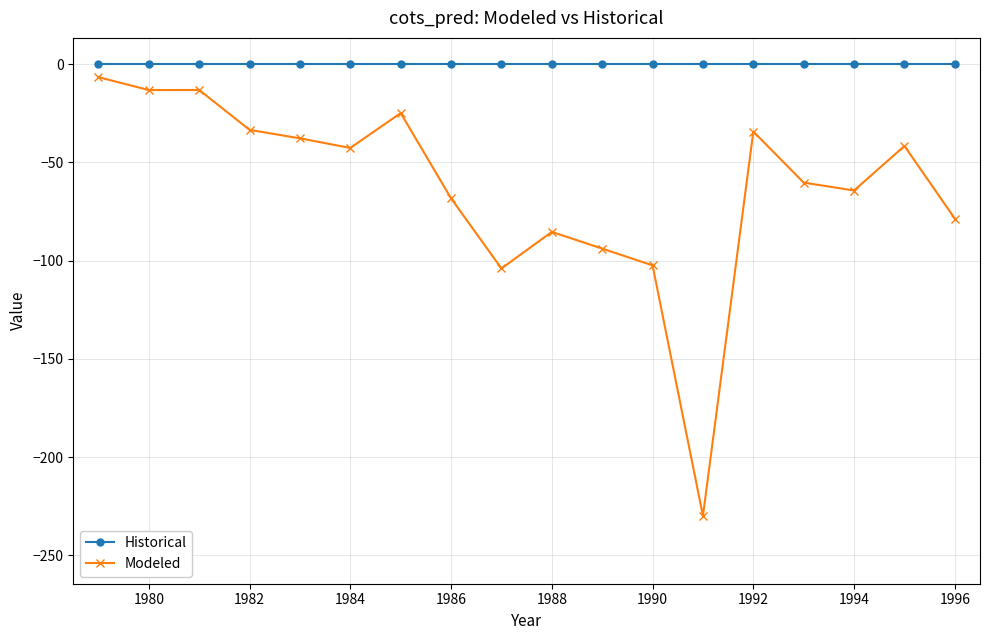

True or false: Modeled and Historical intersect in this chart.

False